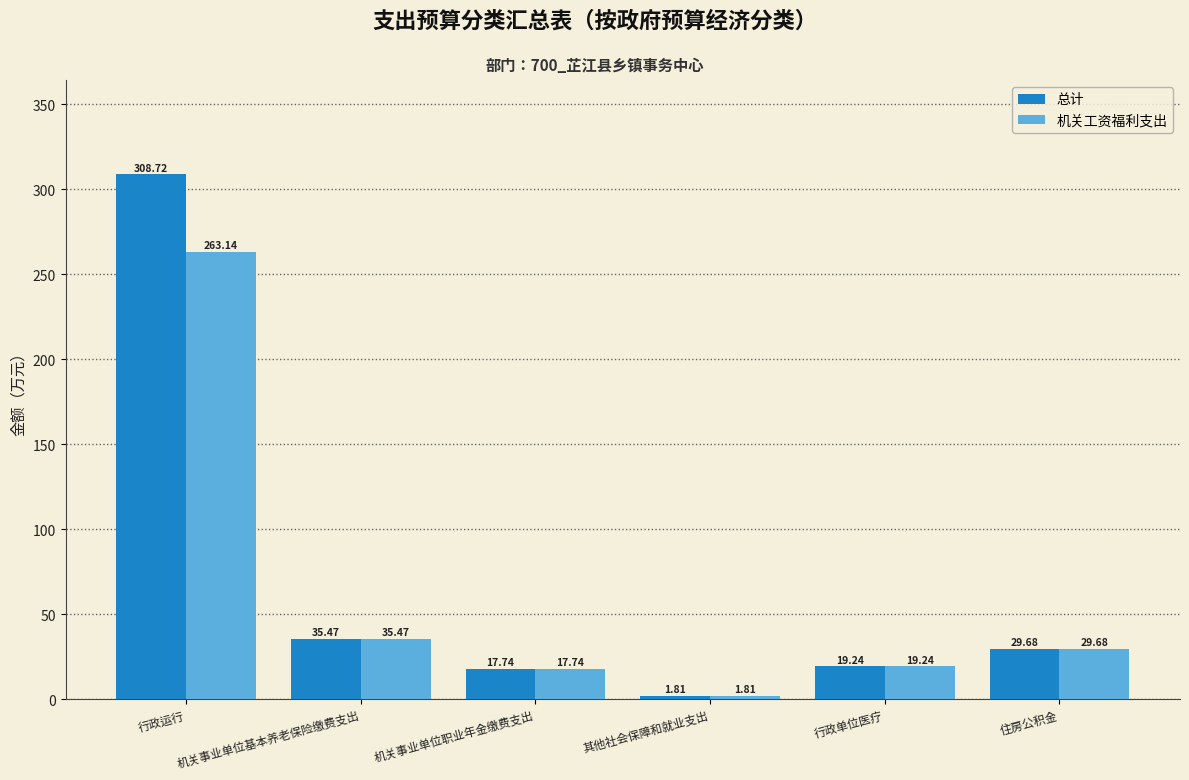

What is the difference between the second highest and minimum values in the 总计 series?

33.7